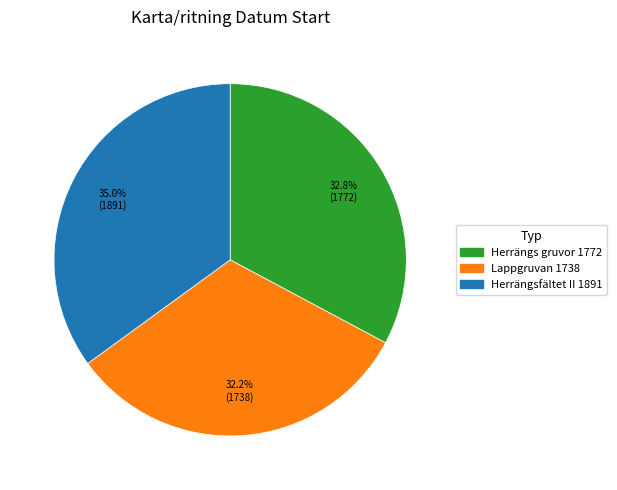

Is there a majority slice in this chart?

No